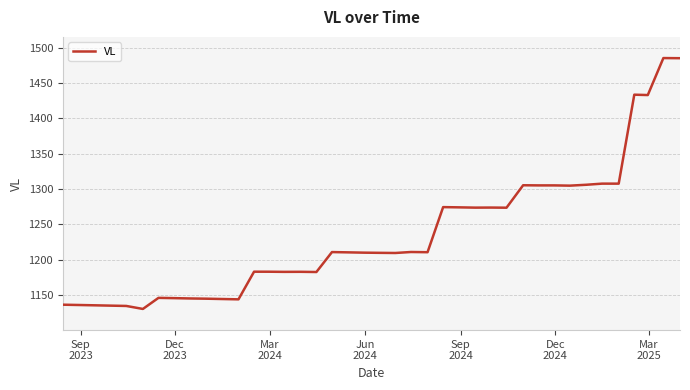

What is the minimum value shown in the chart?

1130.1